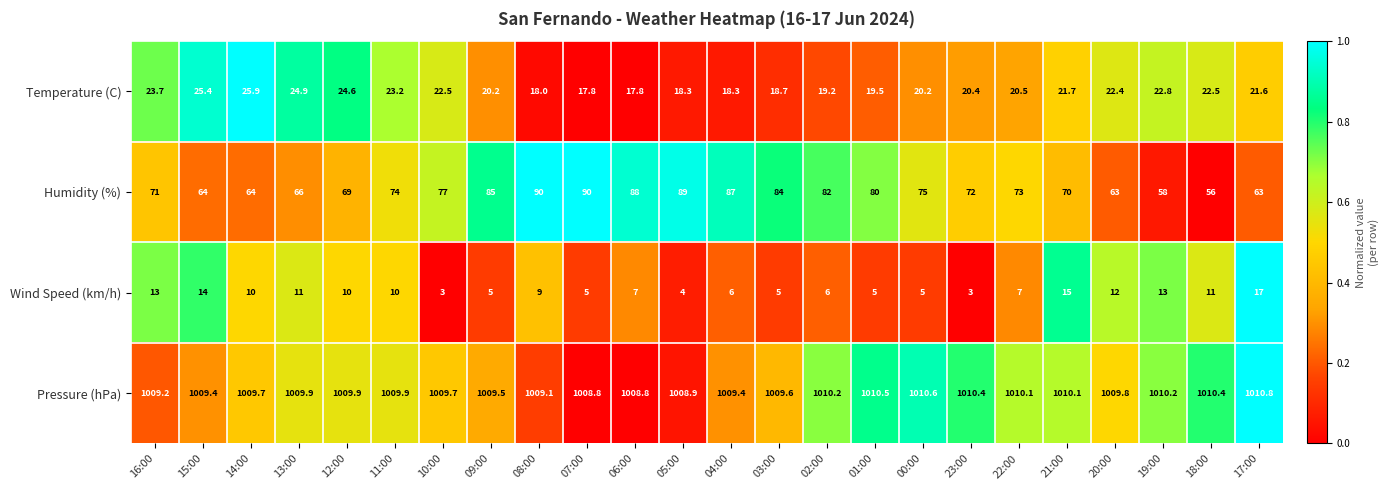

What is the total value across all series at 19:00?

1104.0